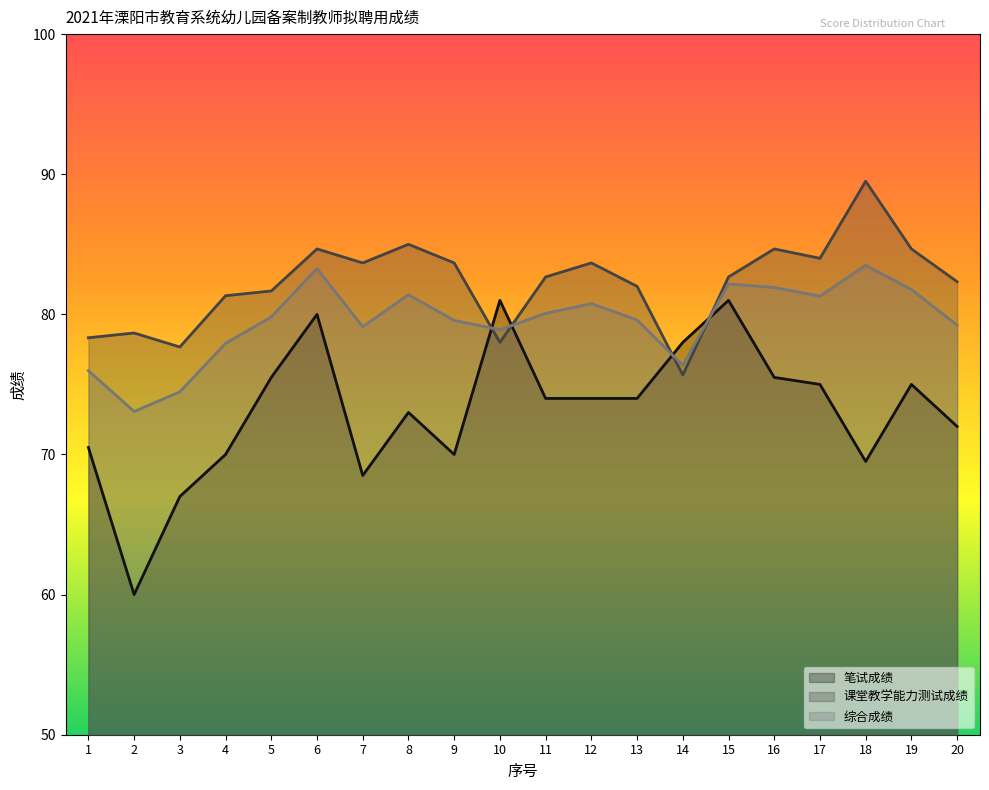

What is the difference between the maximum and second lowest values in the 综合成绩 series?

9.0